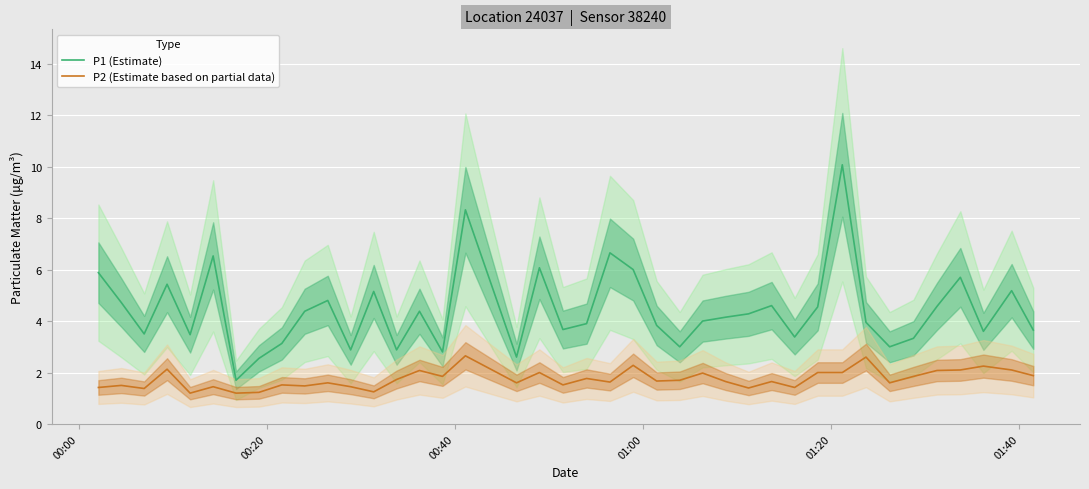

Reading left to right, what are all the values shown in this chart?

P1 (Estimate): 5.9	4.7	3.5	5.4	3.5	6.5	1.7	2.5	3.1	4.4	4.8	2.9	5.2	2.9	4.4	2.8	8.3	2.6	6.1	3.7	3.9	6.7	6.0	3.8	3.0	4.0	4.2	4.3	4.6	3.4	4.5	10.1	4.0	3.0	3.3	4.6	5.7	3.6	5.2	3.6
P2 (Estimate based on partial data): 1.4	1.5	1.4	2.1	1.2	1.4	1.2	1.2	1.5	1.5	1.6	1.4	1.2	1.7	2.1	1.9	2.6	1.6	2.0	1.5	1.8	1.6	2.3	1.7	1.7	2.0	1.6	1.4	1.6	1.4	2.0	2.0	2.6	1.6	1.9	2.1	2.1	2.2	2.1	1.9